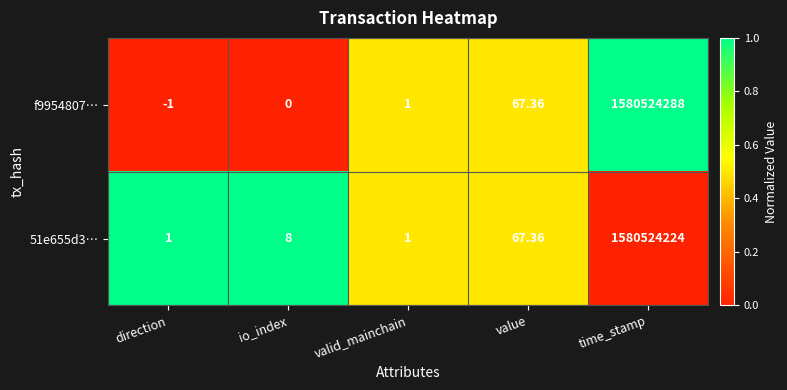

Is the value of f9954807… at io_index greater than the value of 51e655d3… at valid_mainchain?

No